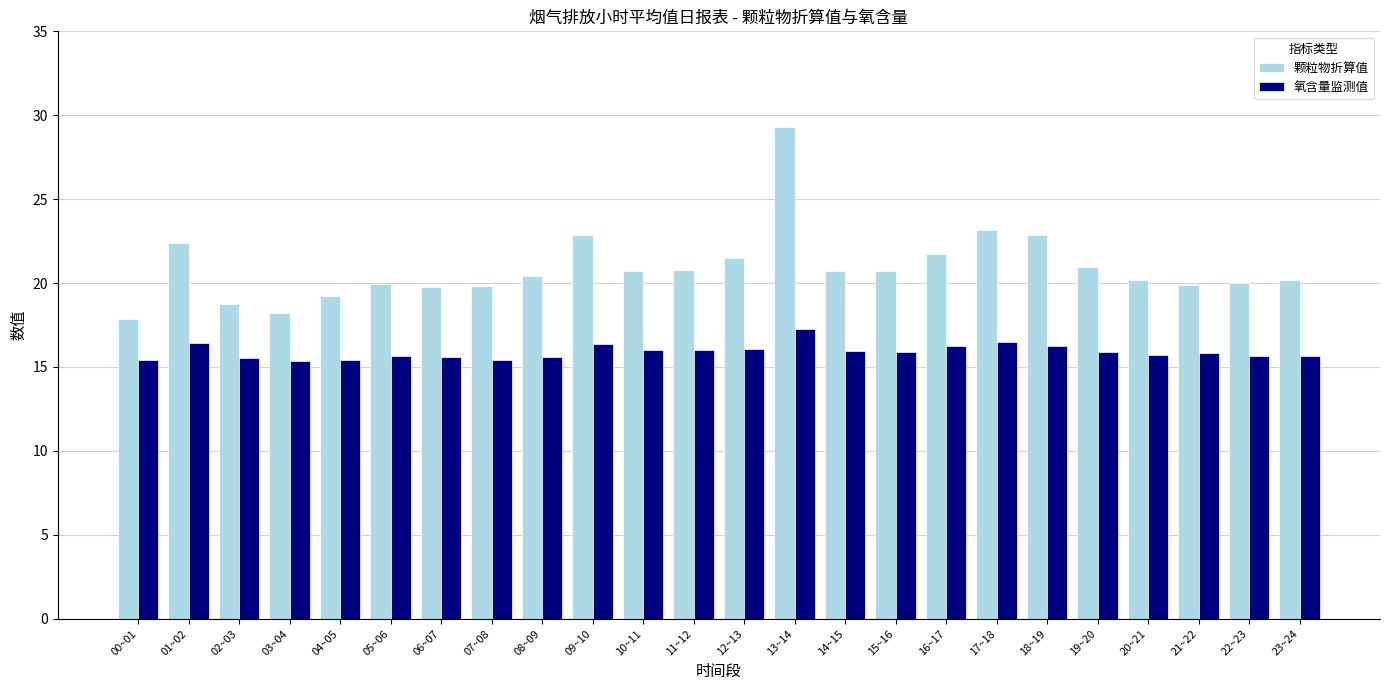

Read the 氧含量监测值 value at 09~10.

16.4